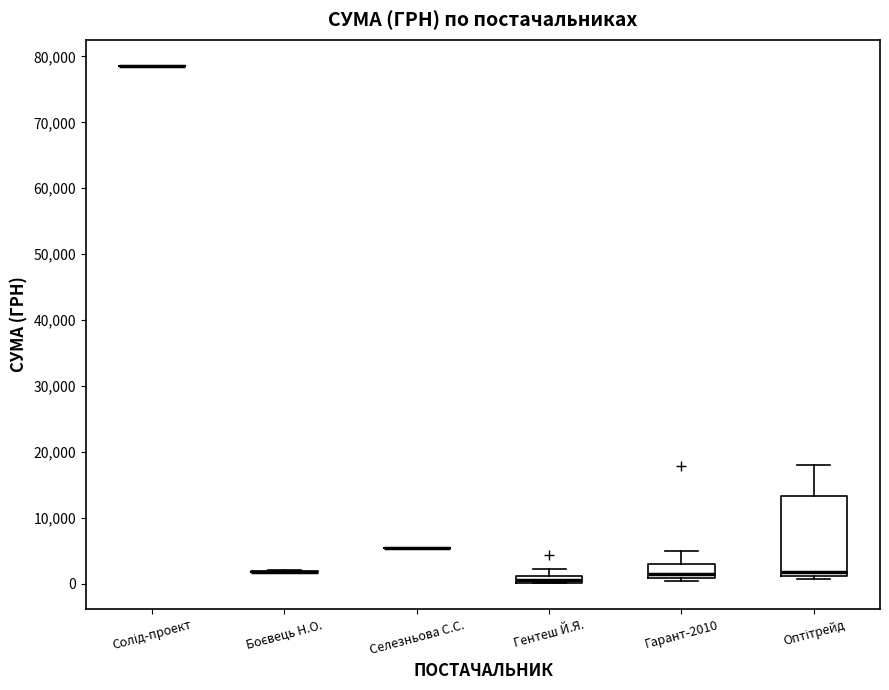

Comparing the boxes themselves (not the whiskers), which one is the tallest?

Оптітрейд